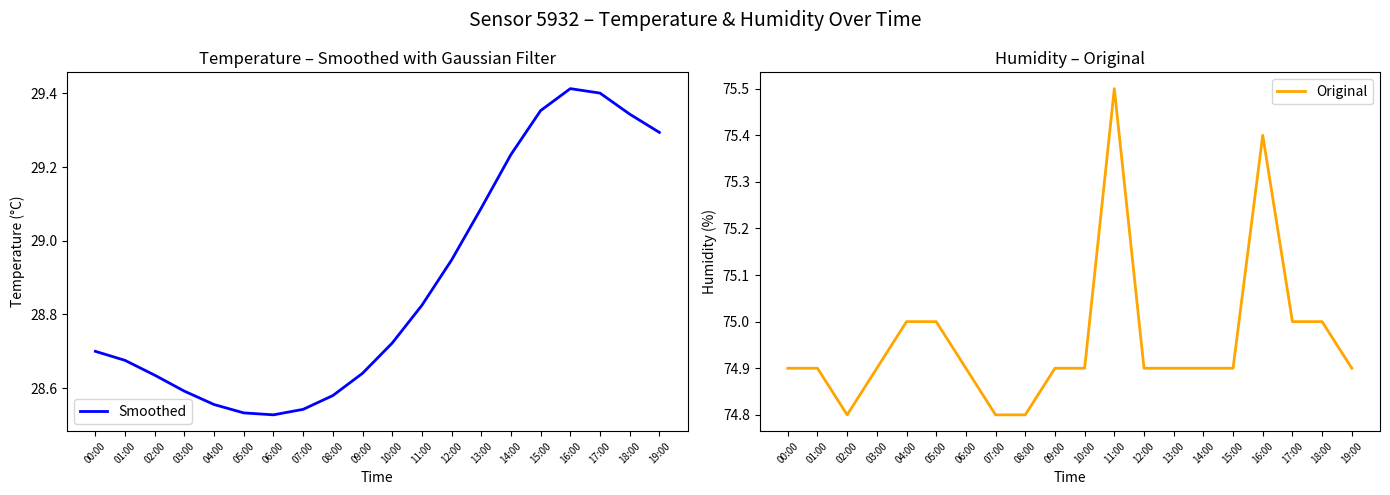

At 07:00, list the series in order from largest to smallest.

Original, Smoothed